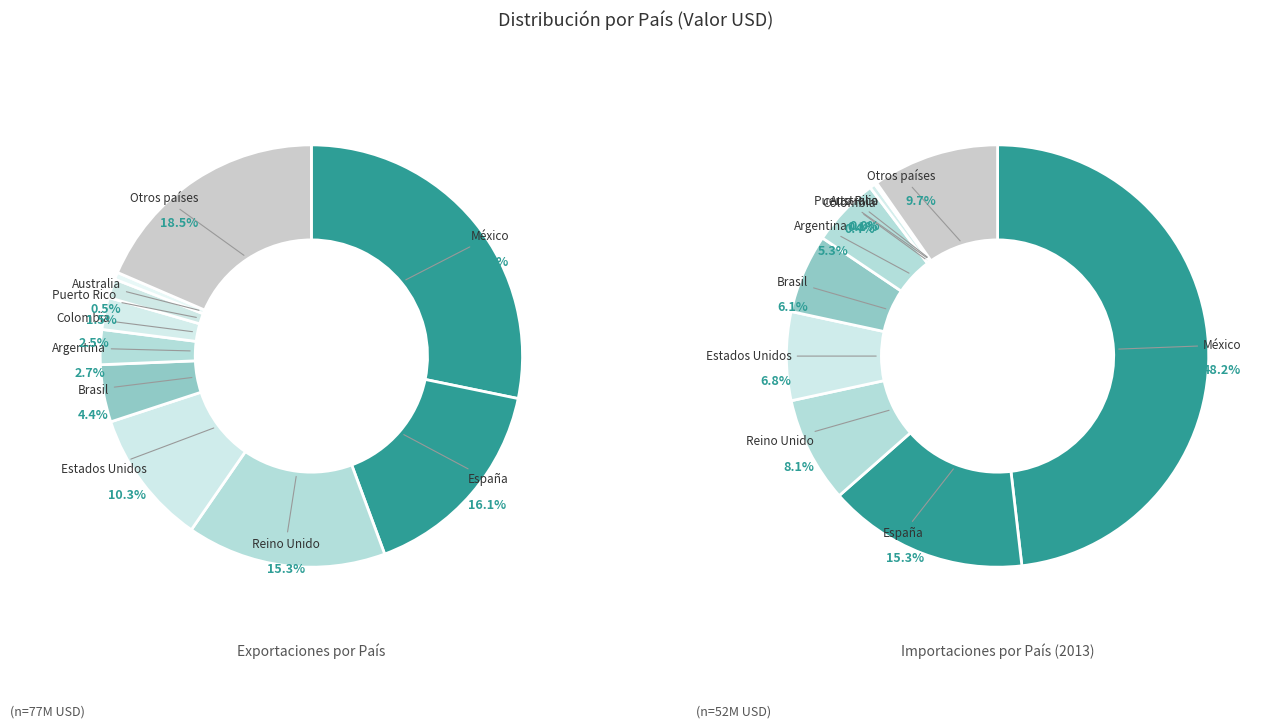

How much of the chart is everything except Reino Unido?

84.7%